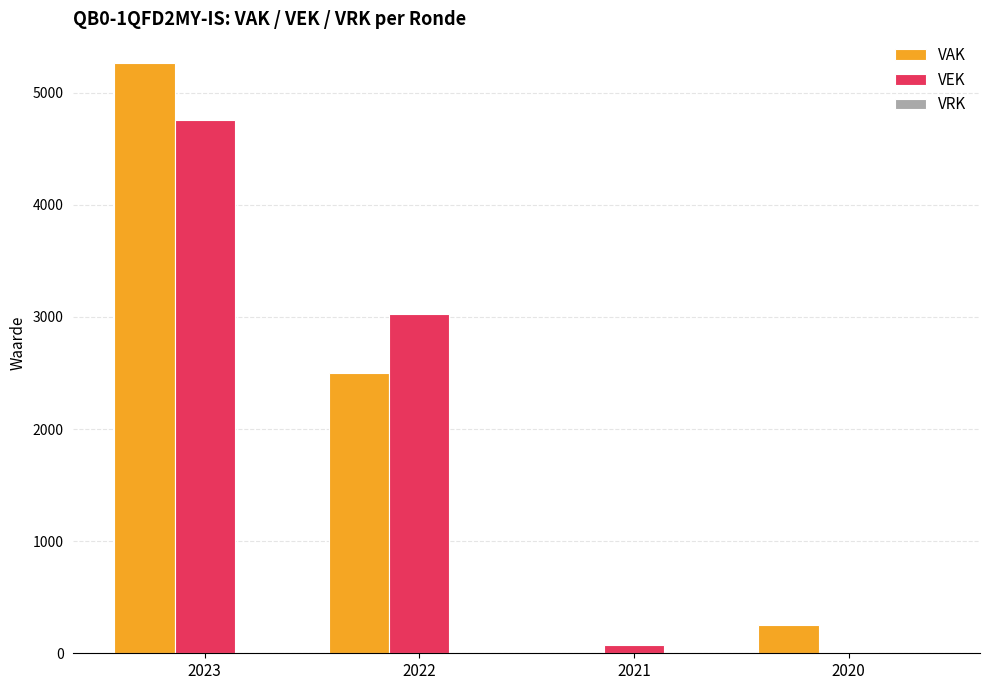

How many groups of bars are there?

4